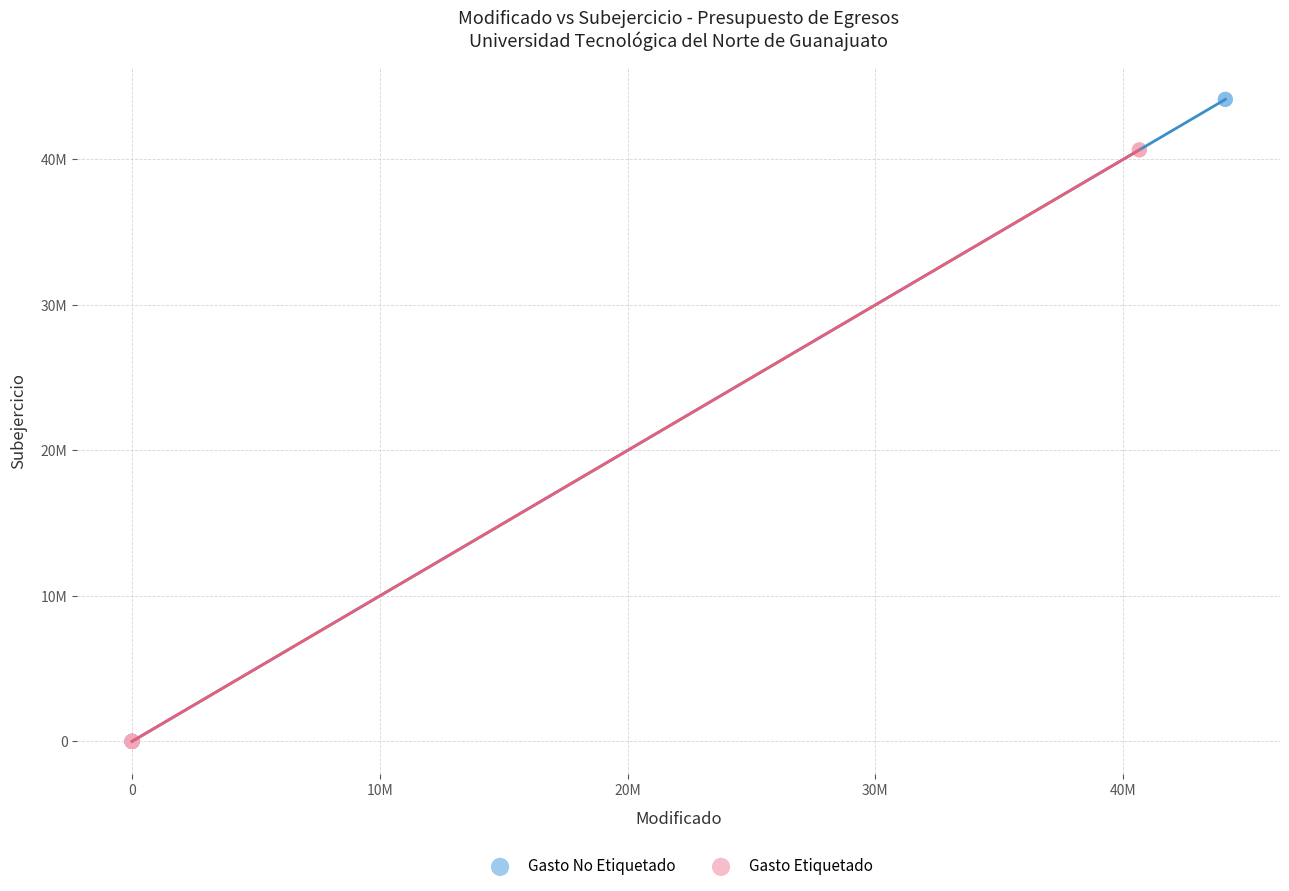

What are all the series names shown in the legend?

Gasto No Etiquetado, Gasto Etiquetado